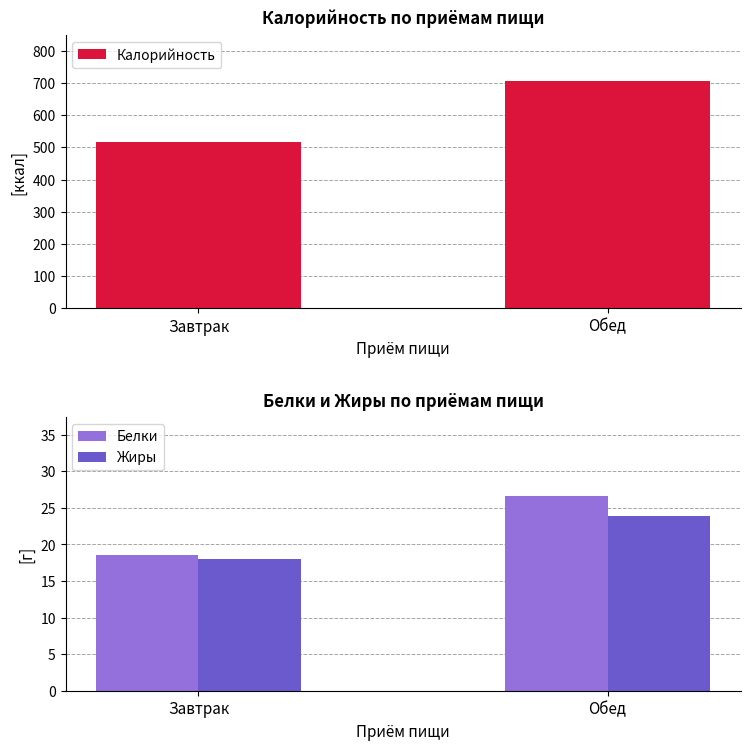

The value of Калорийность at Обед is 707.7. True or false?

True